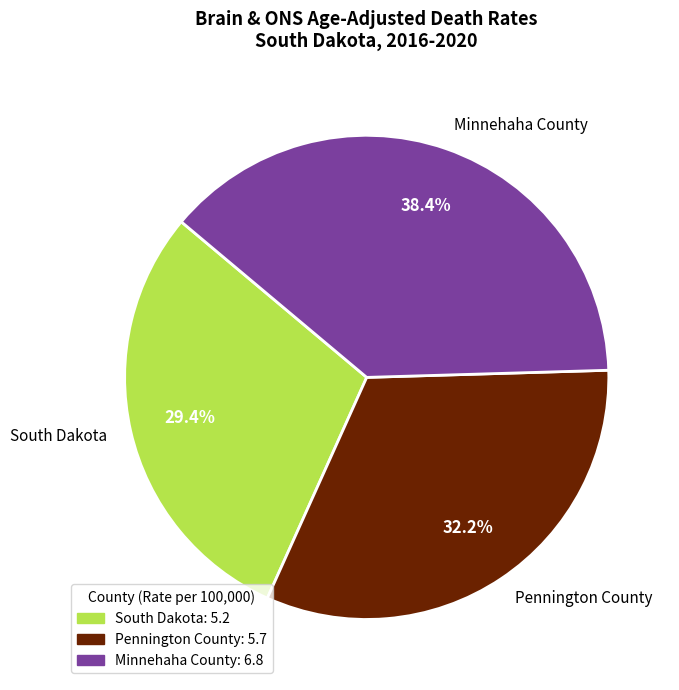

The Minnehaha County slice represents 48% of the pie. True or false?

False